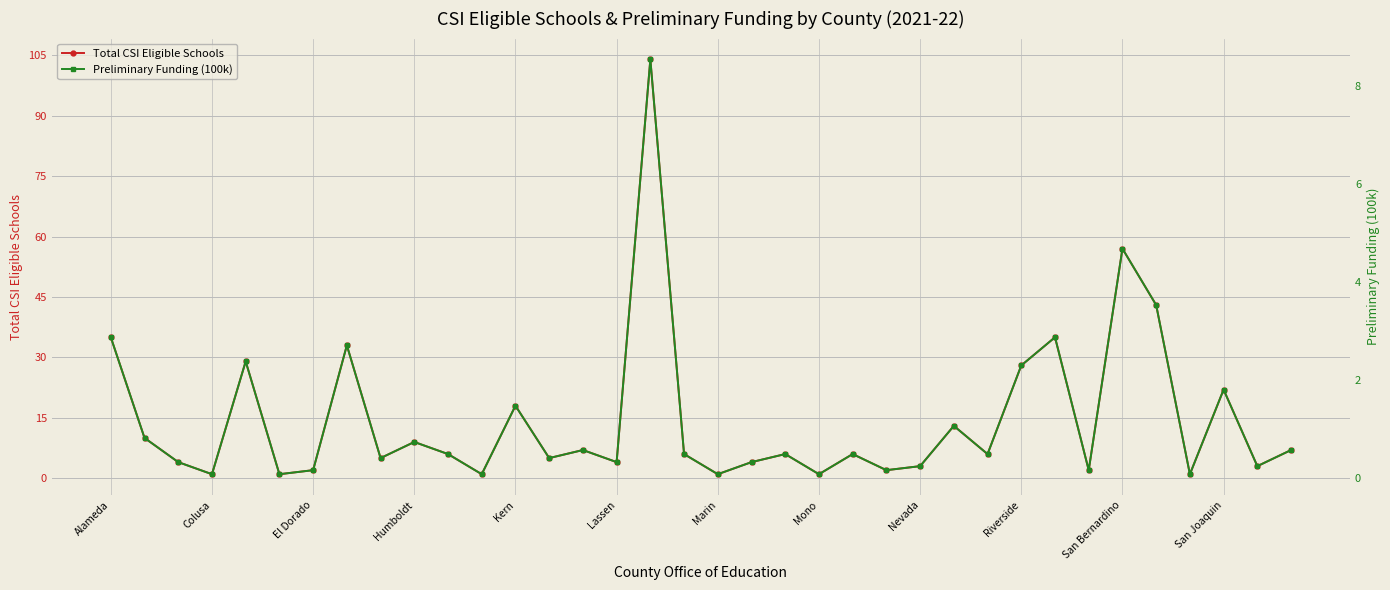

The Total CSI Eligible Schools series shows 4 at Lassen. True or false?

True